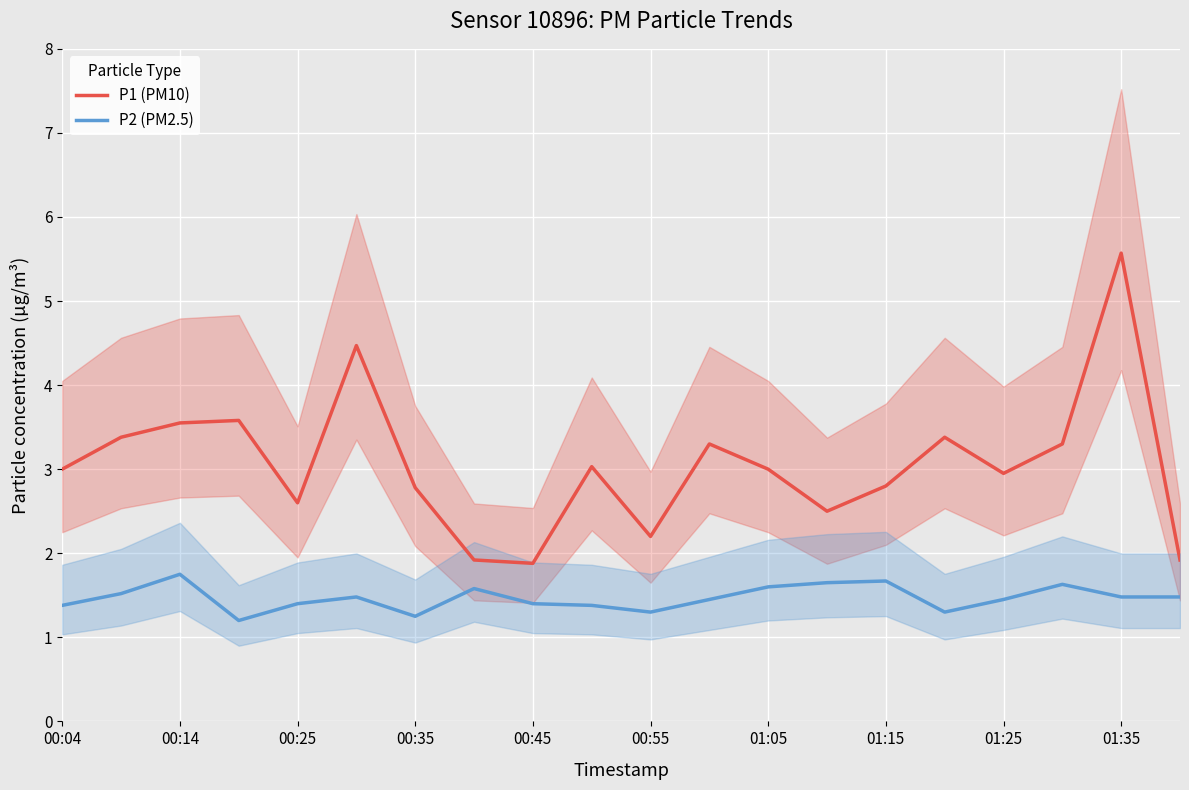

Is this an area chart (filled region under the line)?

No